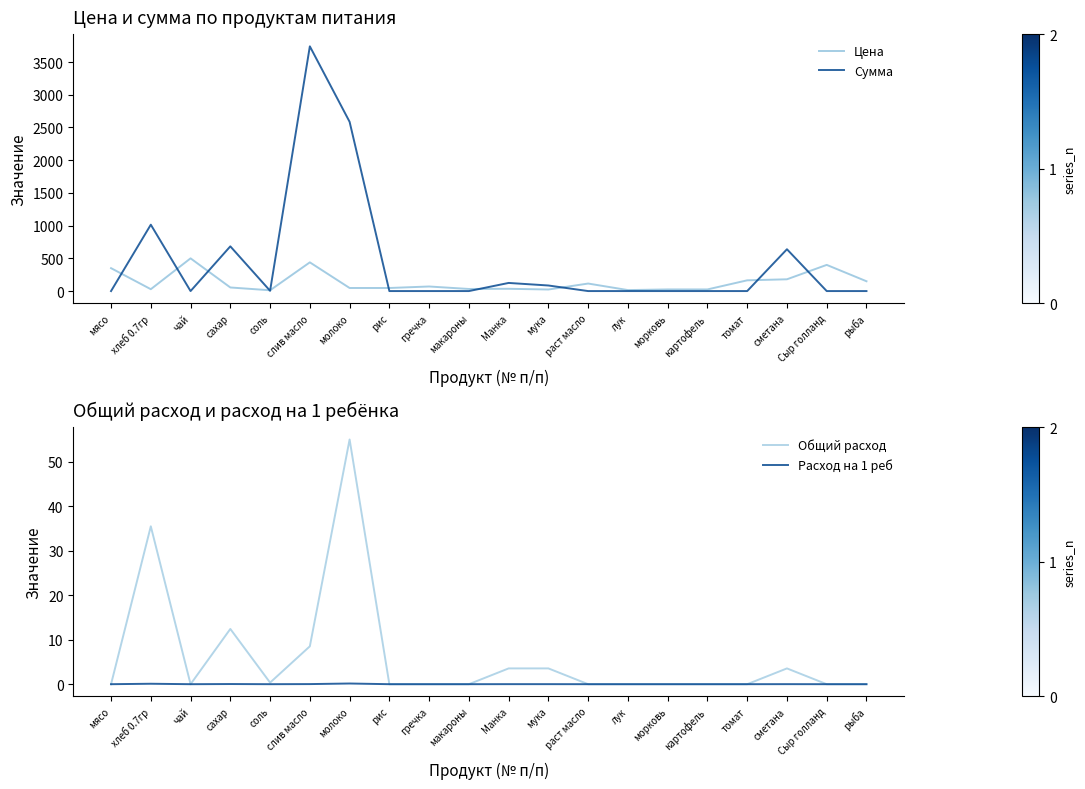

How many interior local valleys does the Расход на 1 реб series have?

2